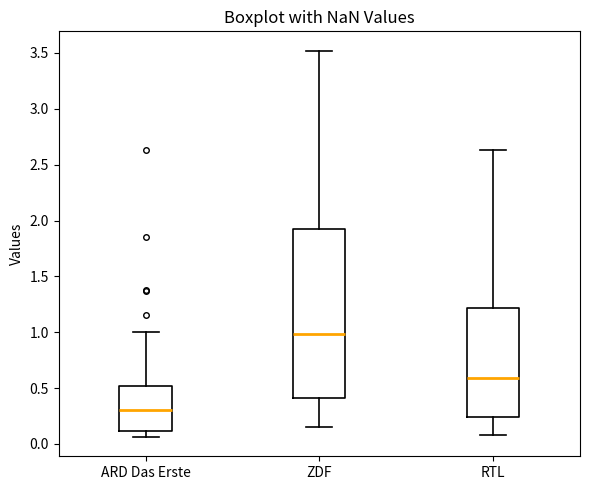

Which box is the tallest, from its lower edge to its upper edge?

ZDF